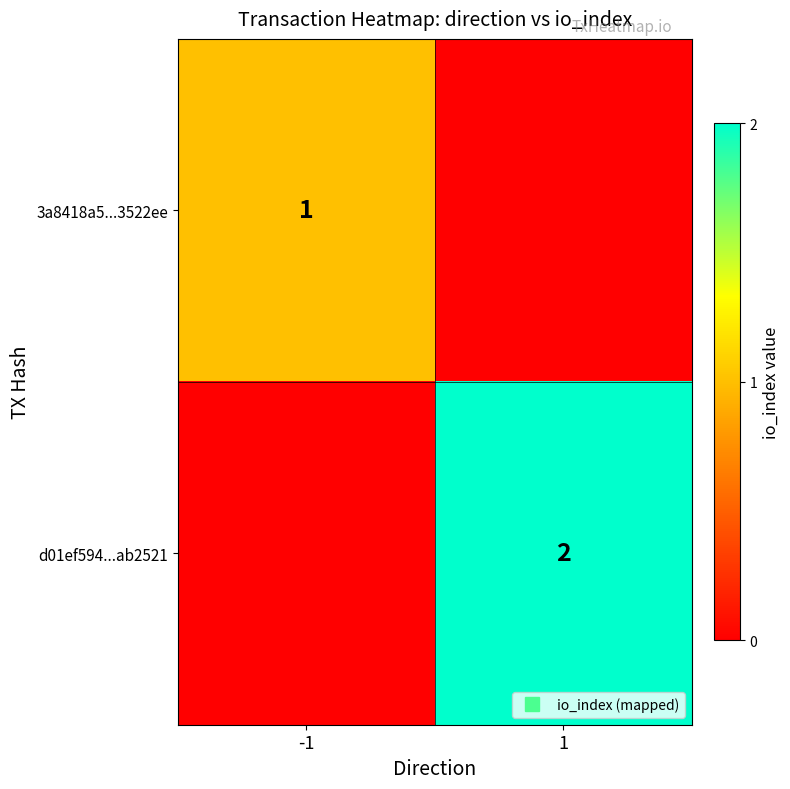

Is it true that 3a8418a5...3522ee equals 0 at 1?

False